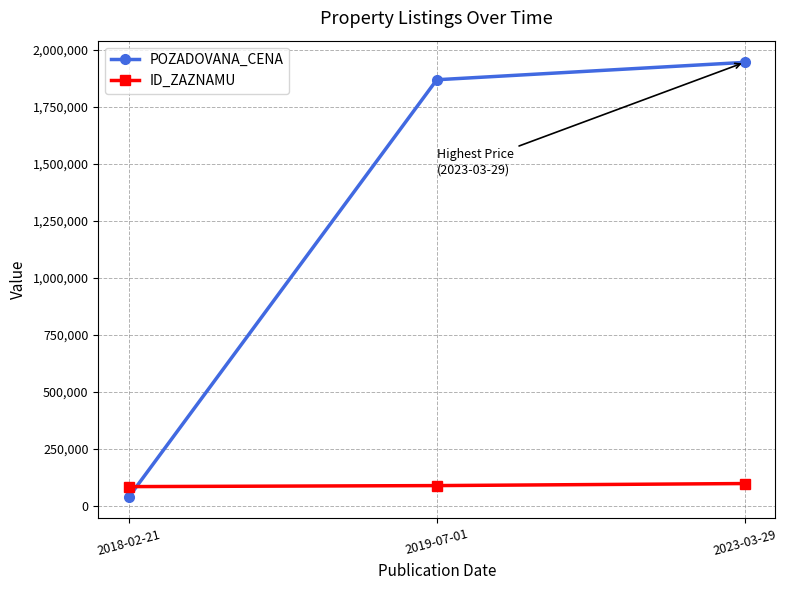

What position from the right is 2018-02-21?

3